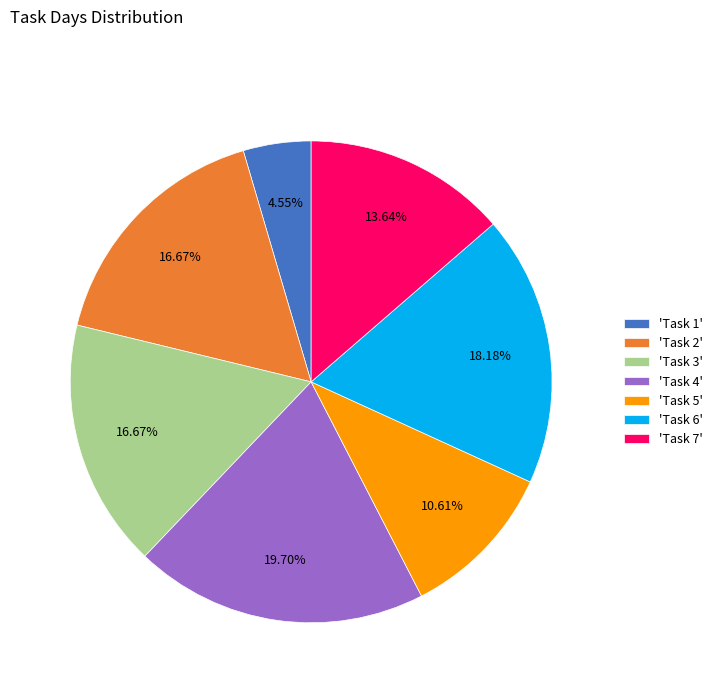

To the nearest percent, what is the average slice percentage?

14%